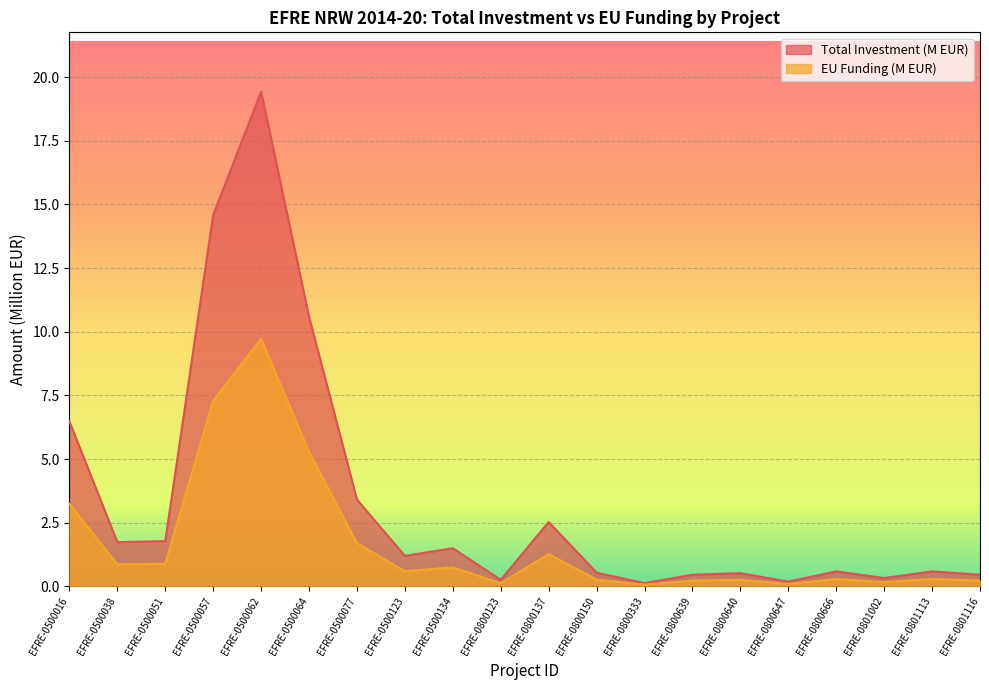

Rank the series at EFRE-0500062 from highest to lowest value.

Total Investment (M EUR), EU Funding (M EUR)